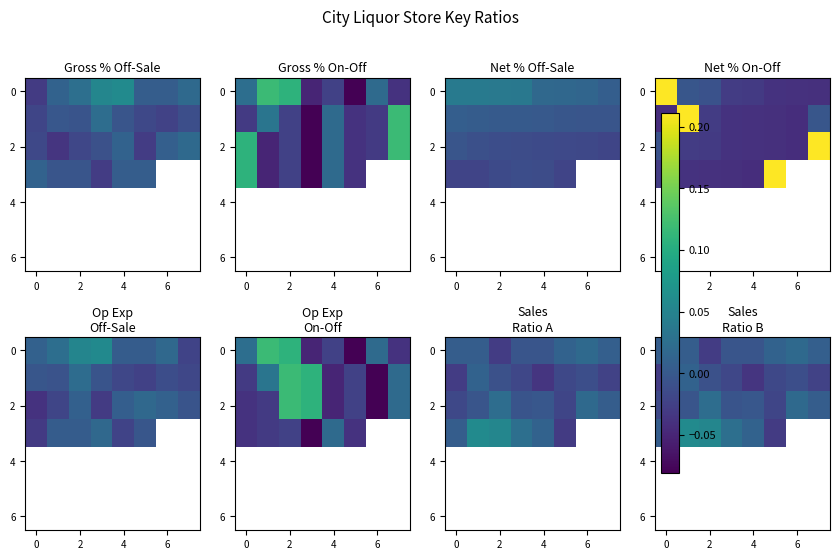

Is it true that 2 equals -0.0 at 4?

True